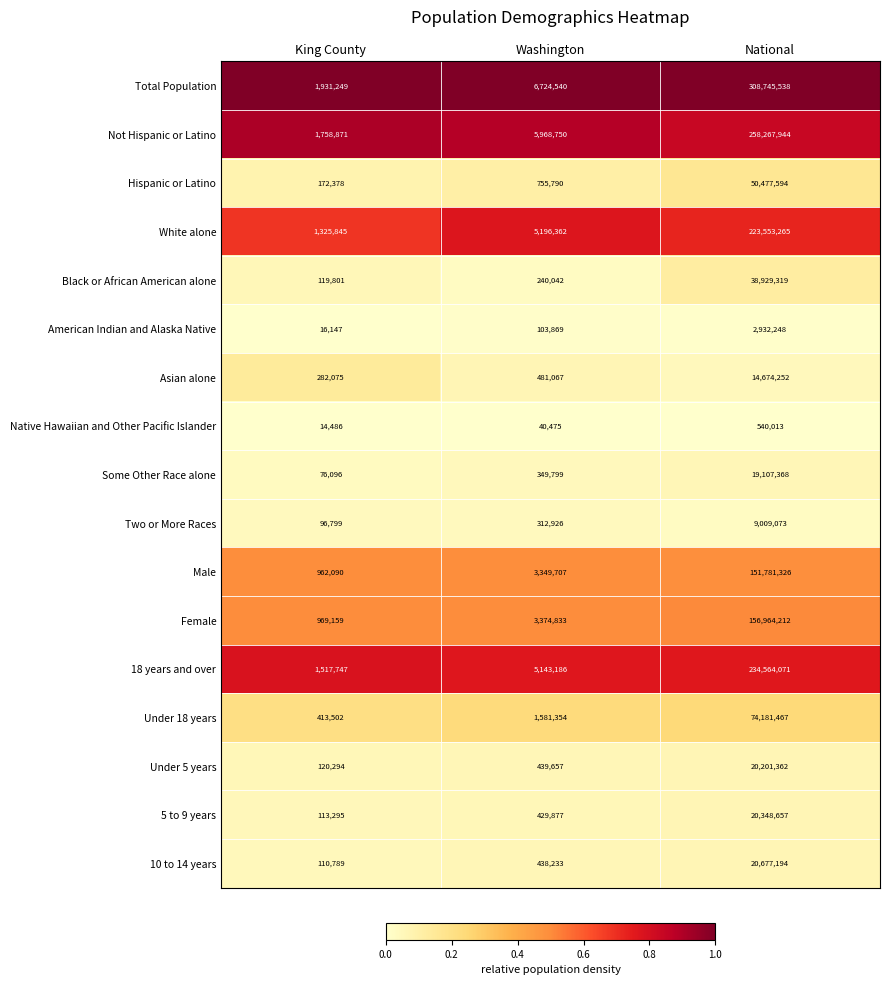

True or false: Female has a value of 969159 at King County.

True